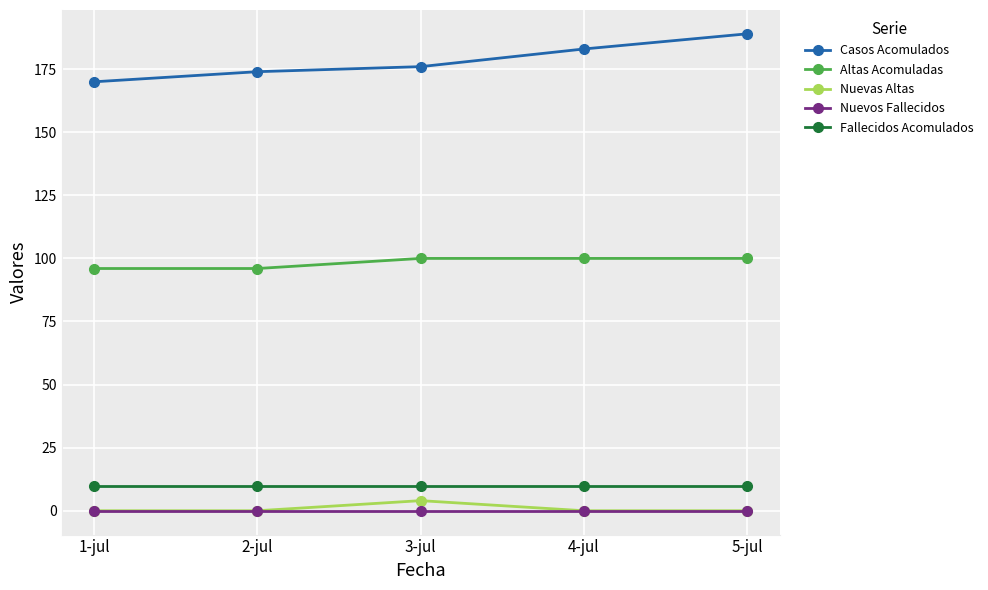

Reading left to right, transcribe all the data shown in this chart.

Casos Acomulados: 170	174	176	183	189
Altas Acomuladas: 96	96	100	100	100
Nuevas Altas: 0	0	4	0	0
Nuevos Fallecidos: 0	0	0	0	0
Fallecidos Acomulados: 10	10	10	10	10